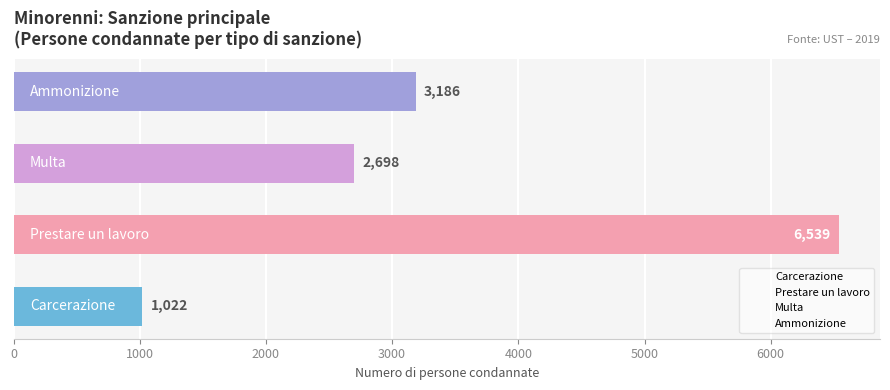

What is the minimum value shown in the chart?

1022